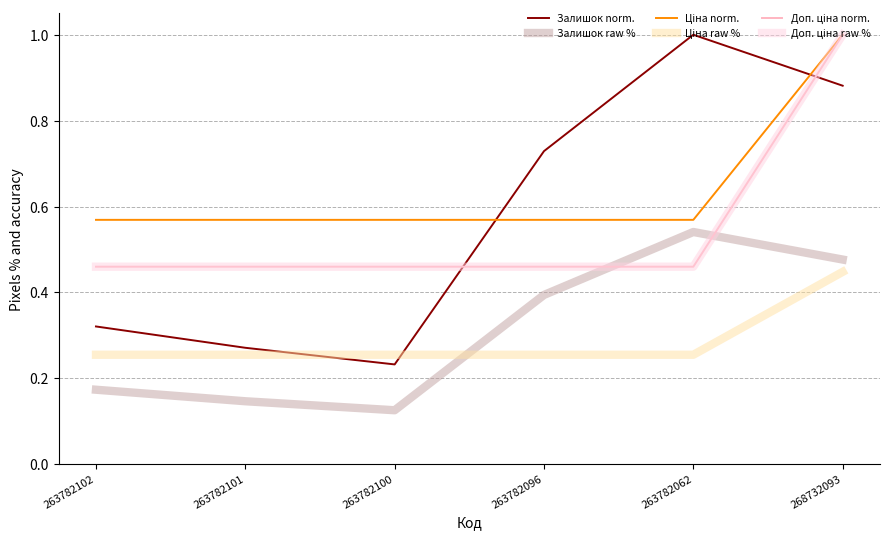

Does the chart display data point markers on the line(s)?

No